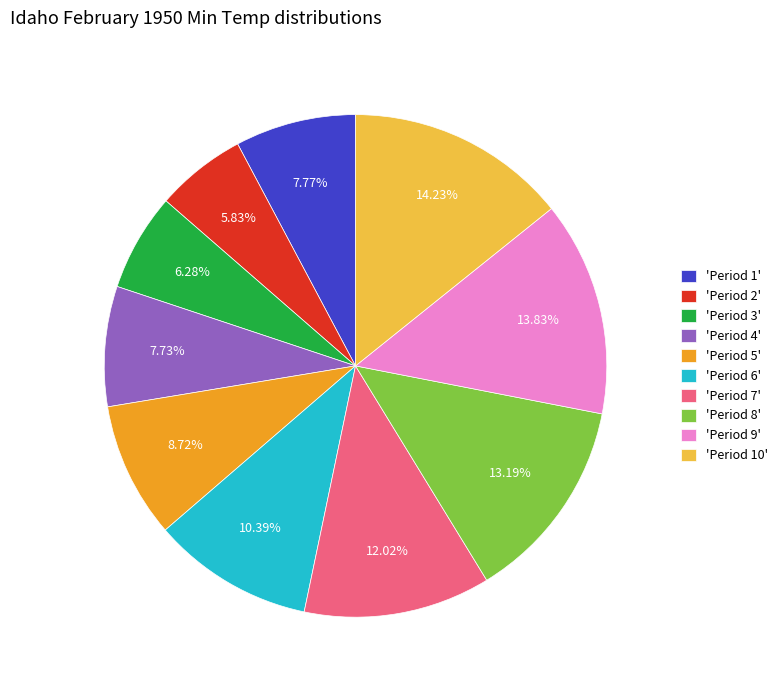

To the nearest percent, what is the average slice percentage?

10%